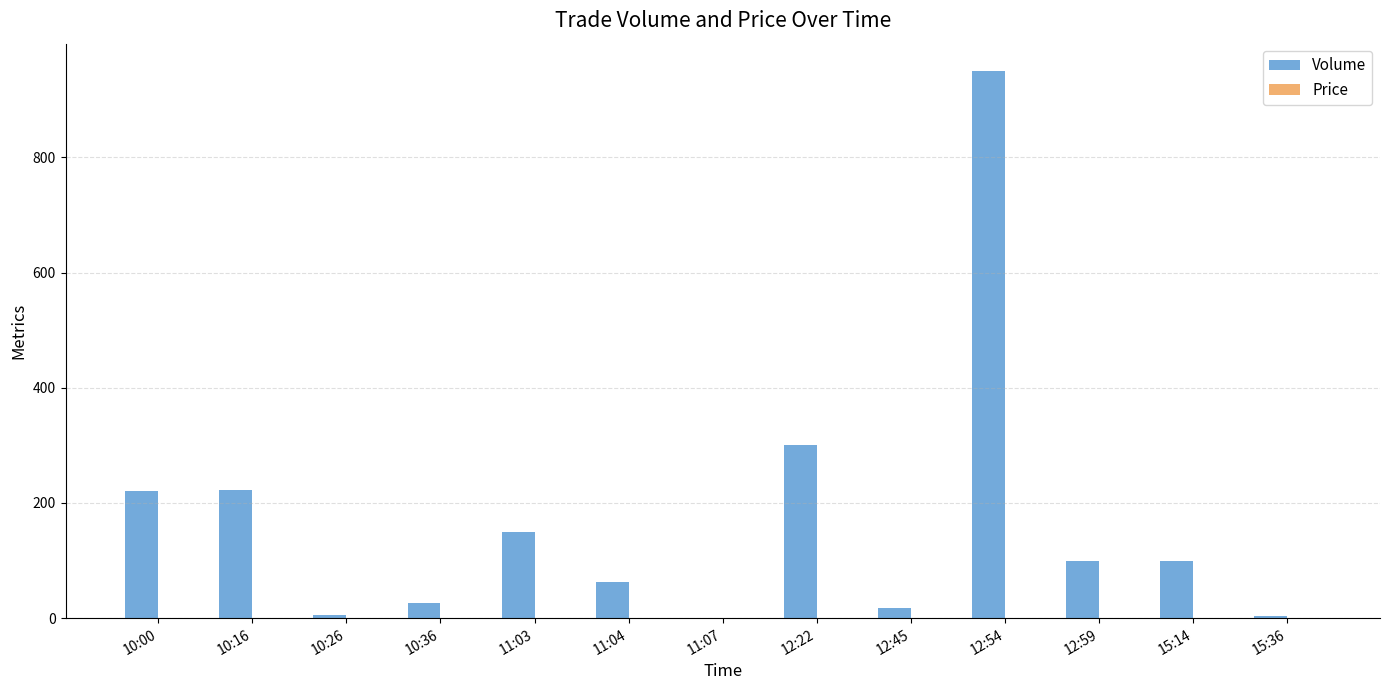

Which category has the highest value across all series?

12:54